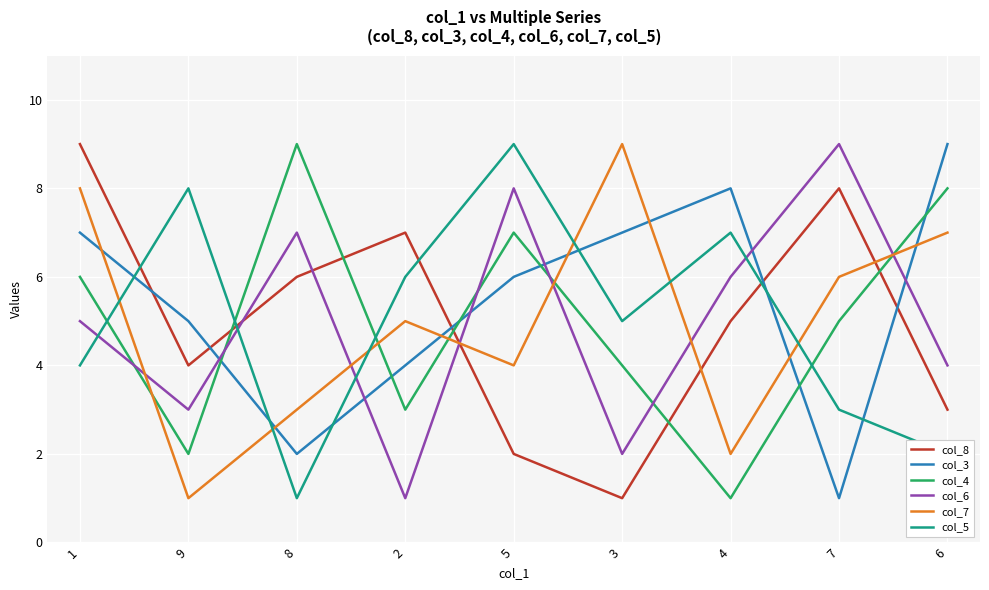

Which series changed the most between 8 and 6?

col_3